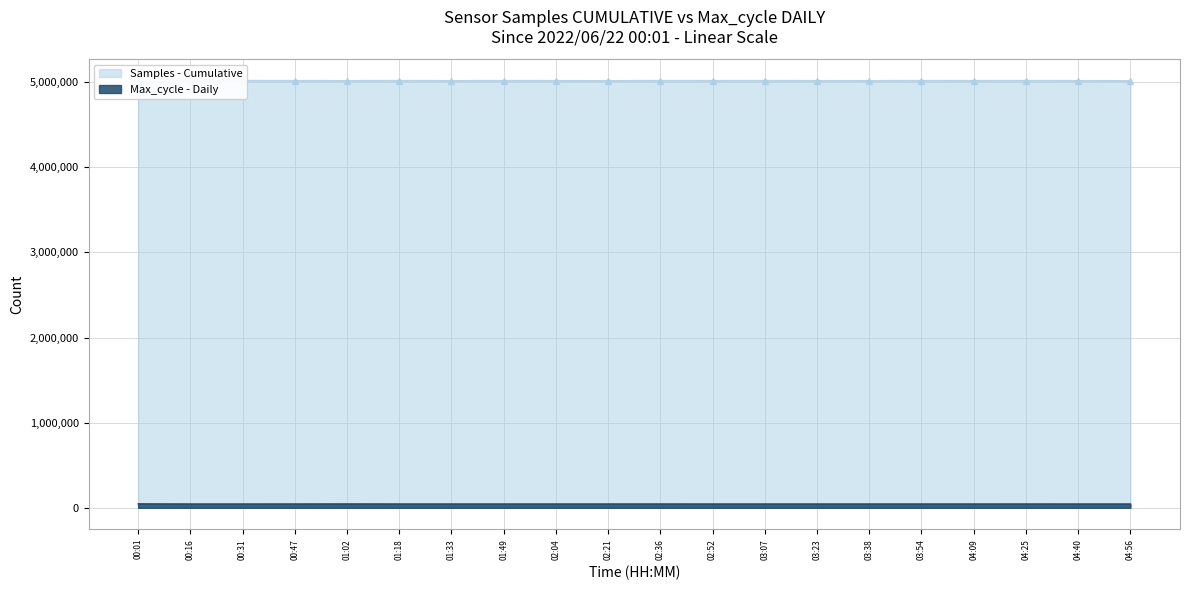

The Samples series shows 3271845 at 01:02. True or false?

False